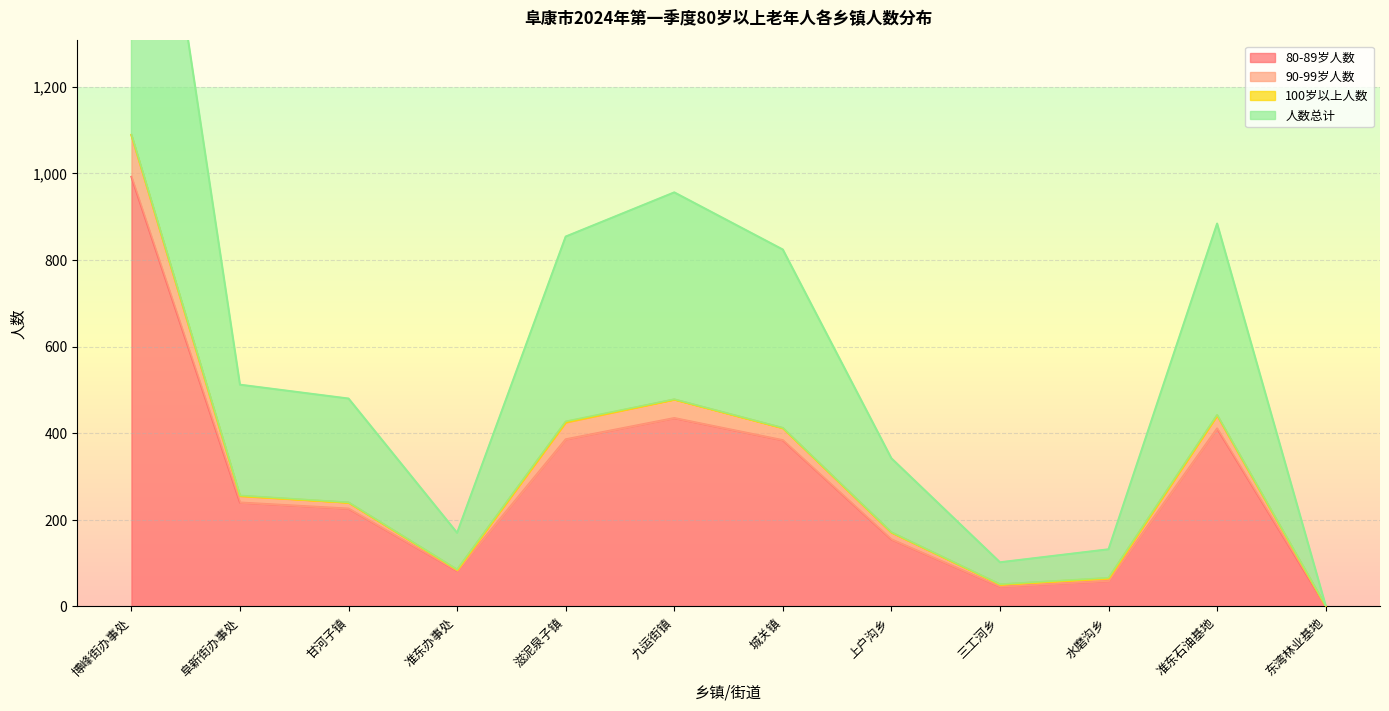

Is the value of 人数总计 at 准东办事处 greater than the value of 90-99岁人数 at 准东石油基地?

No